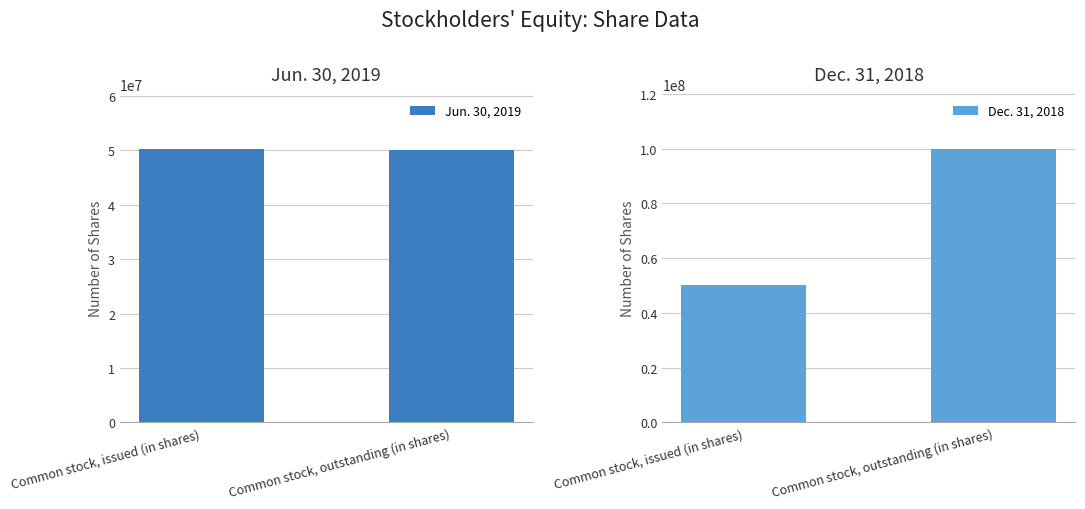

Is it true that Jun. 30, 2019 equals 49993219 at Common stock, outstanding (in shares)?

True